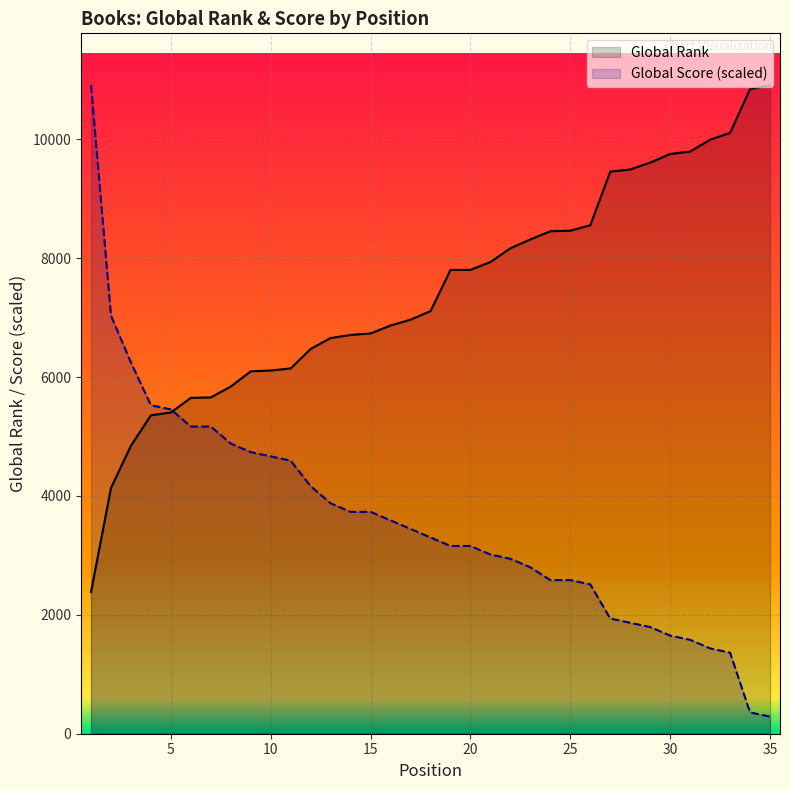

Which series has the largest total across all categories?

Global Rank